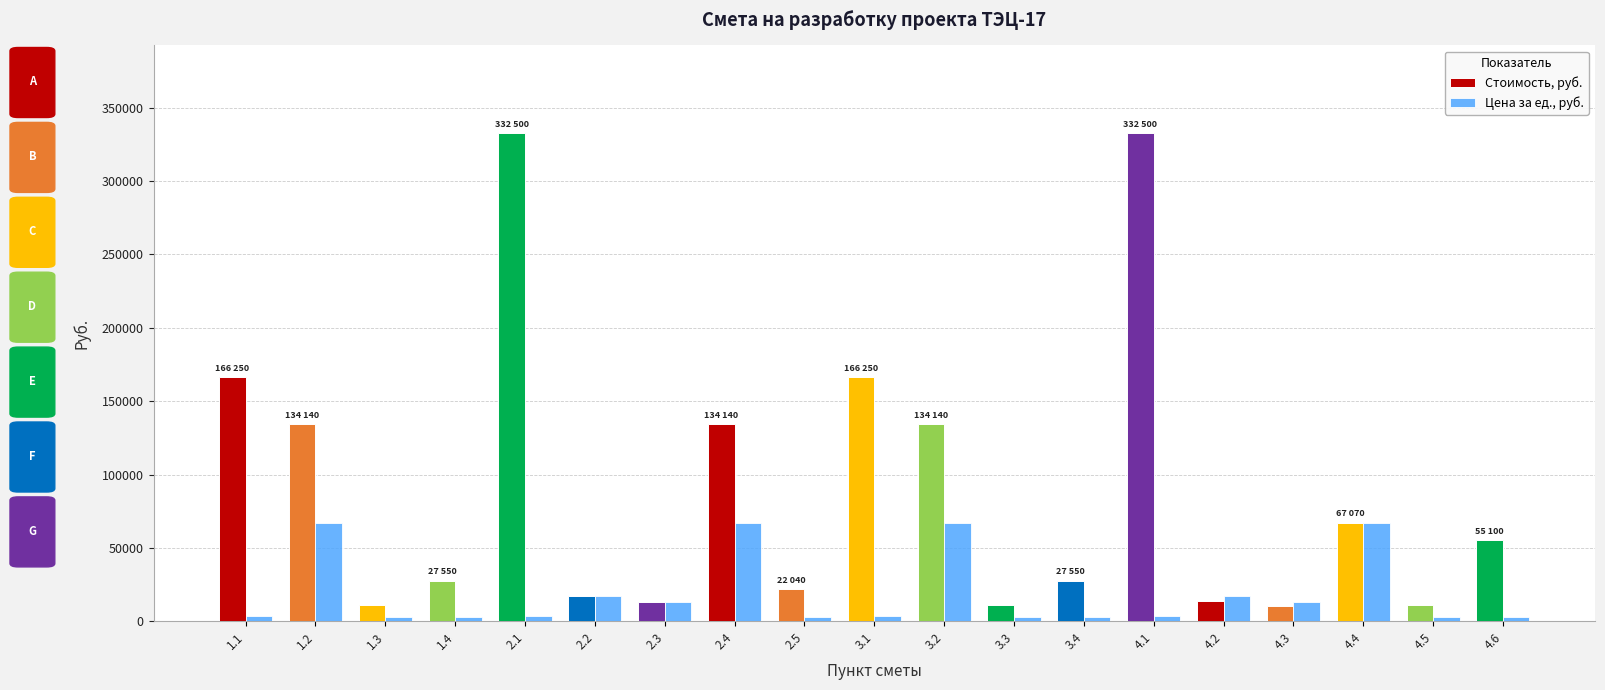

What is the maximum value for Цена за ед., руб.?

67070